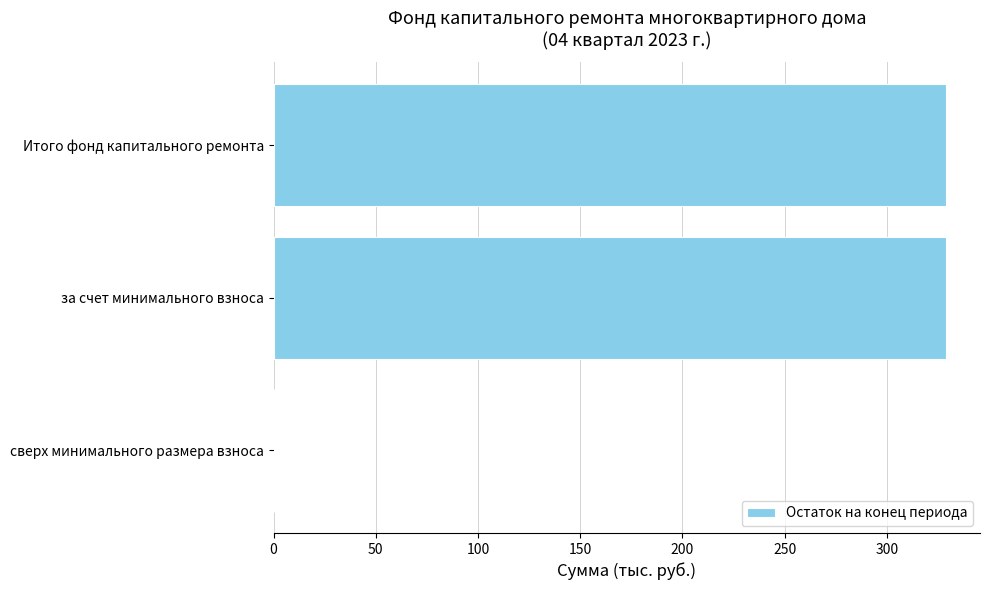

What is the greatest value displayed?

329.1